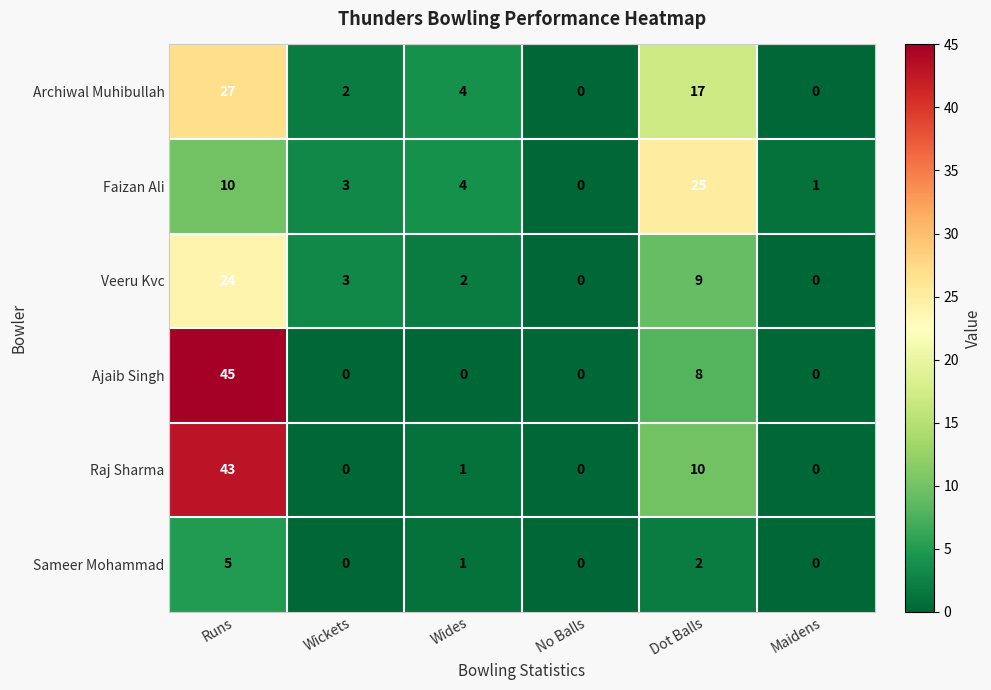

The value of Raj Sharma at No Balls is -22. True or false?

False